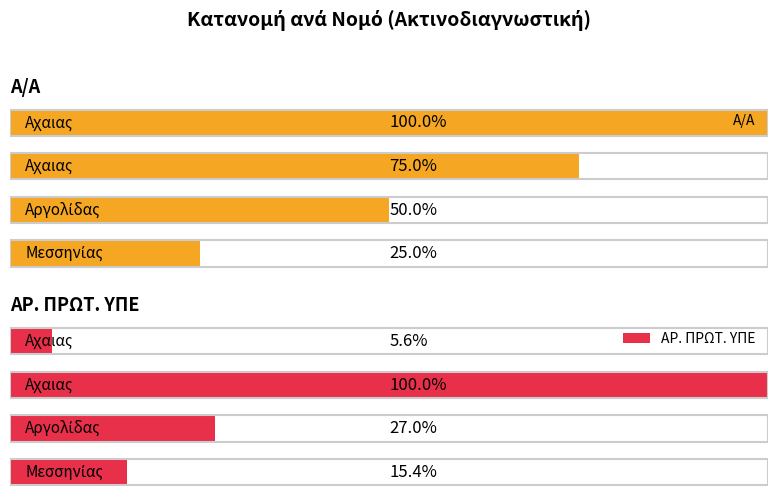

Is it true that Α/Α equals 75.0 at 2?

True